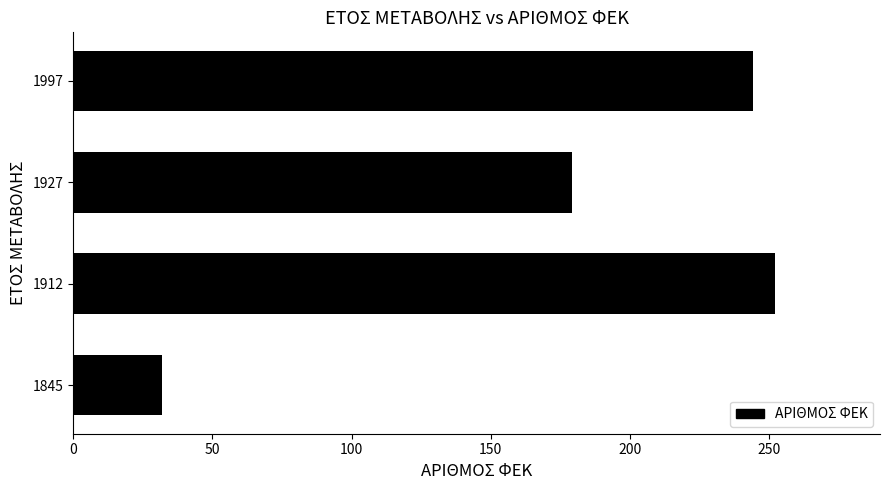

List the labels in order of value, smallest first.

1845, 1927, 1997, 1912